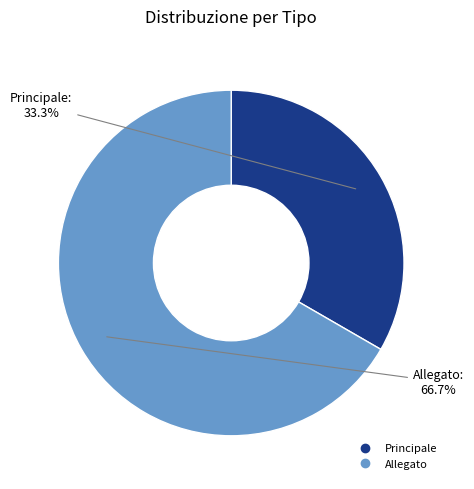

Rank the categories by value from highest to lowest.

Allegato, Principale